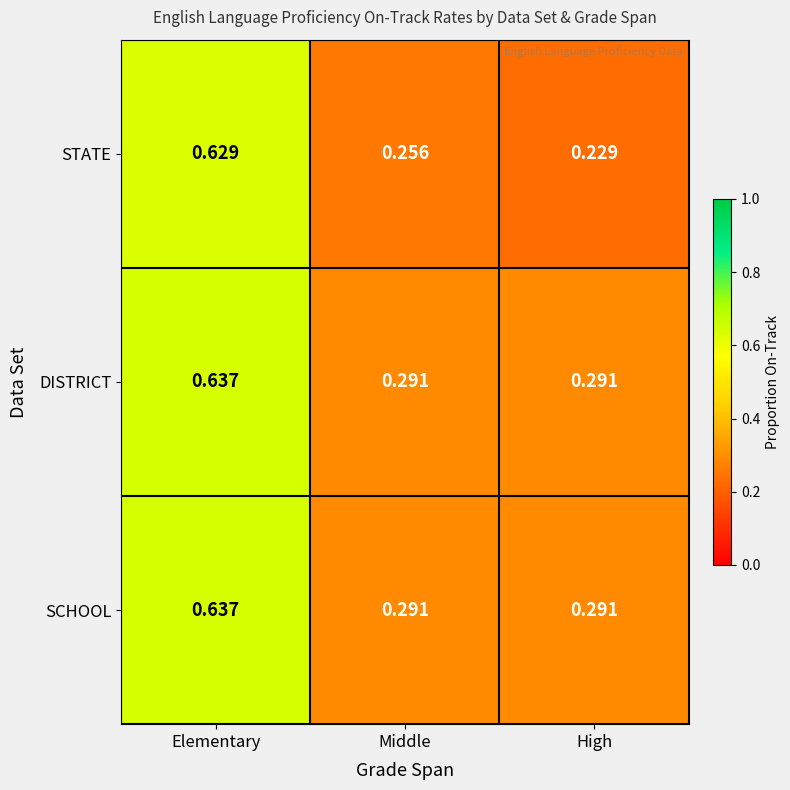

At which category is the sum across all series the highest?

Elementary